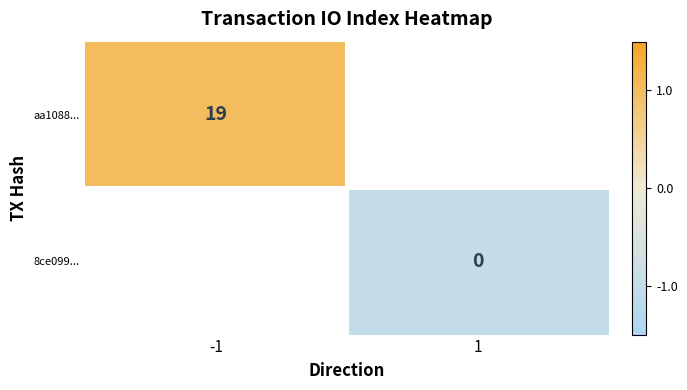

The 8ce099... series shows -0.2 at 1. True or false?

False